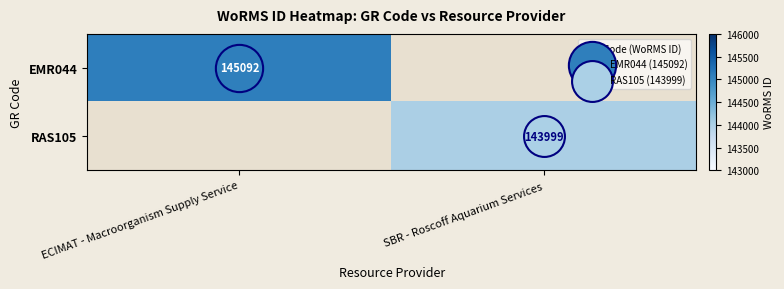

Which has a higher value, SBR - Roscoff Aquarium Services or ECIMAT - Macroorganism Supply Service?

ECIMAT - Macroorganism Supply Service